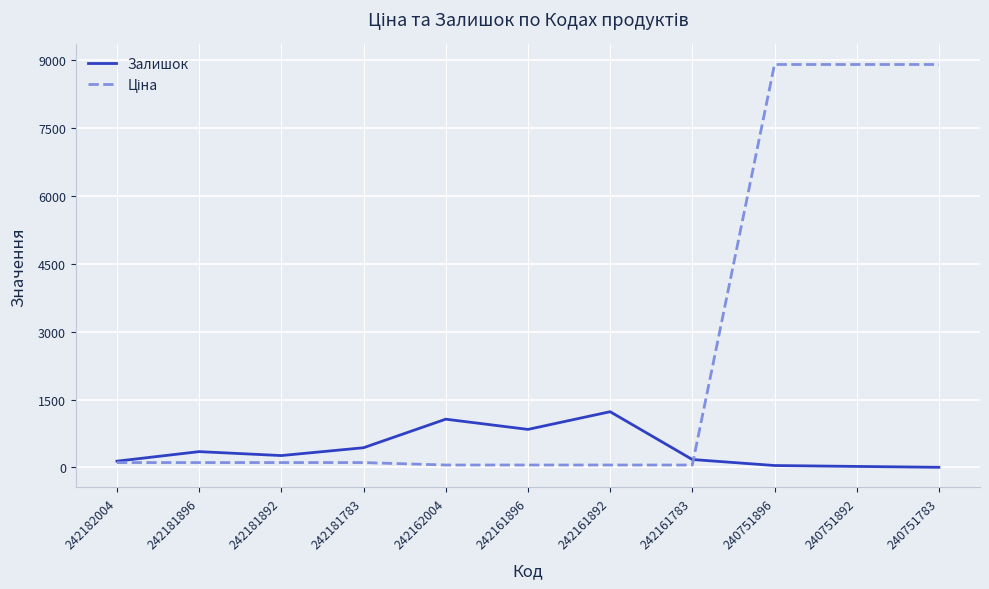

The Залишок series shows 4.0 at 240751783. True or false?

True